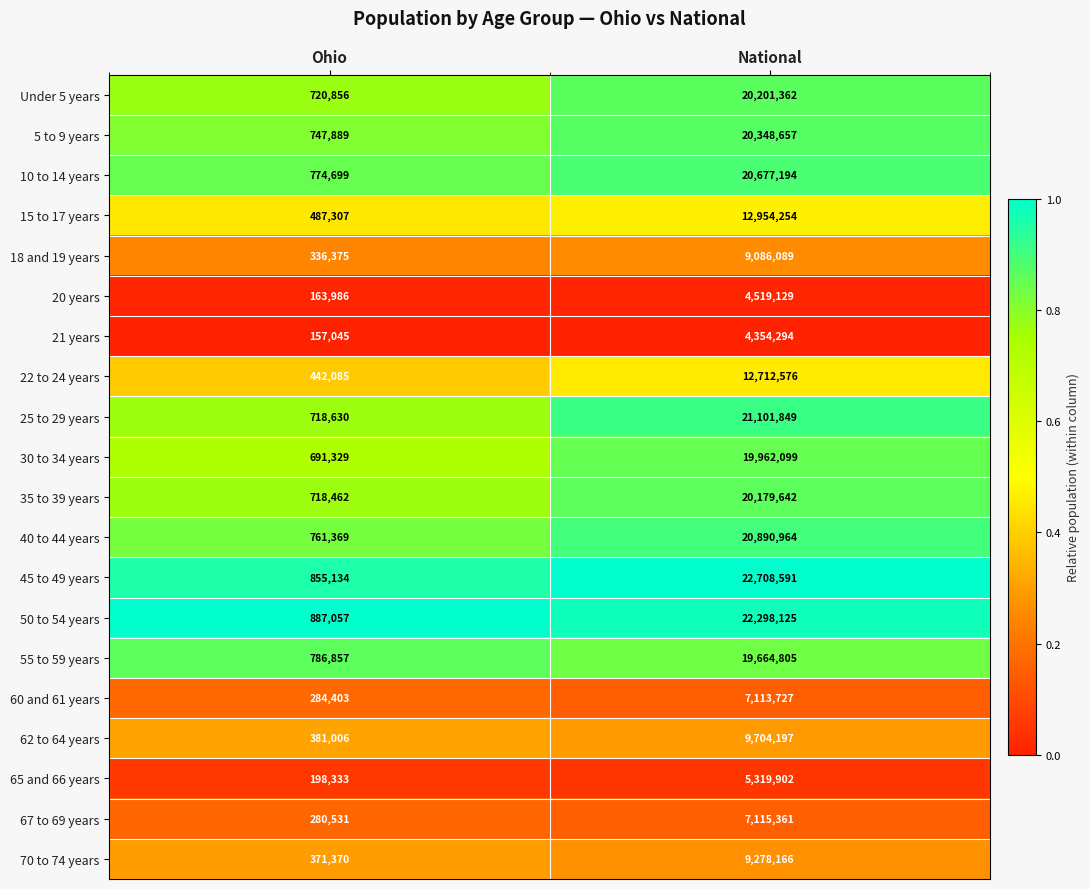

What value does the 20 years series have at Ohio?

163986